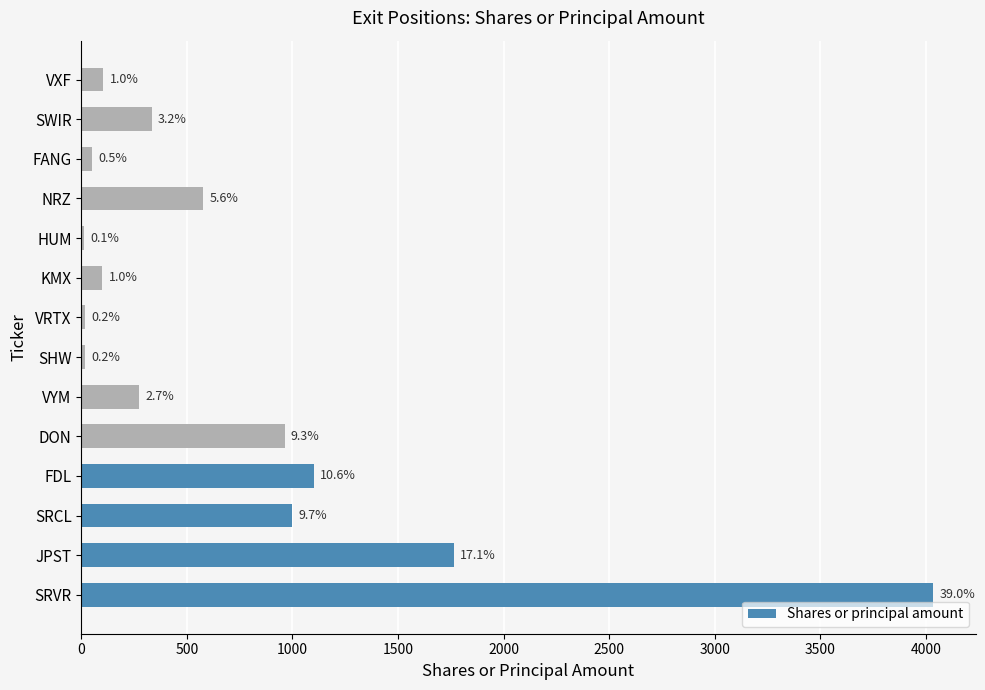

Are the bars horizontal?

Yes